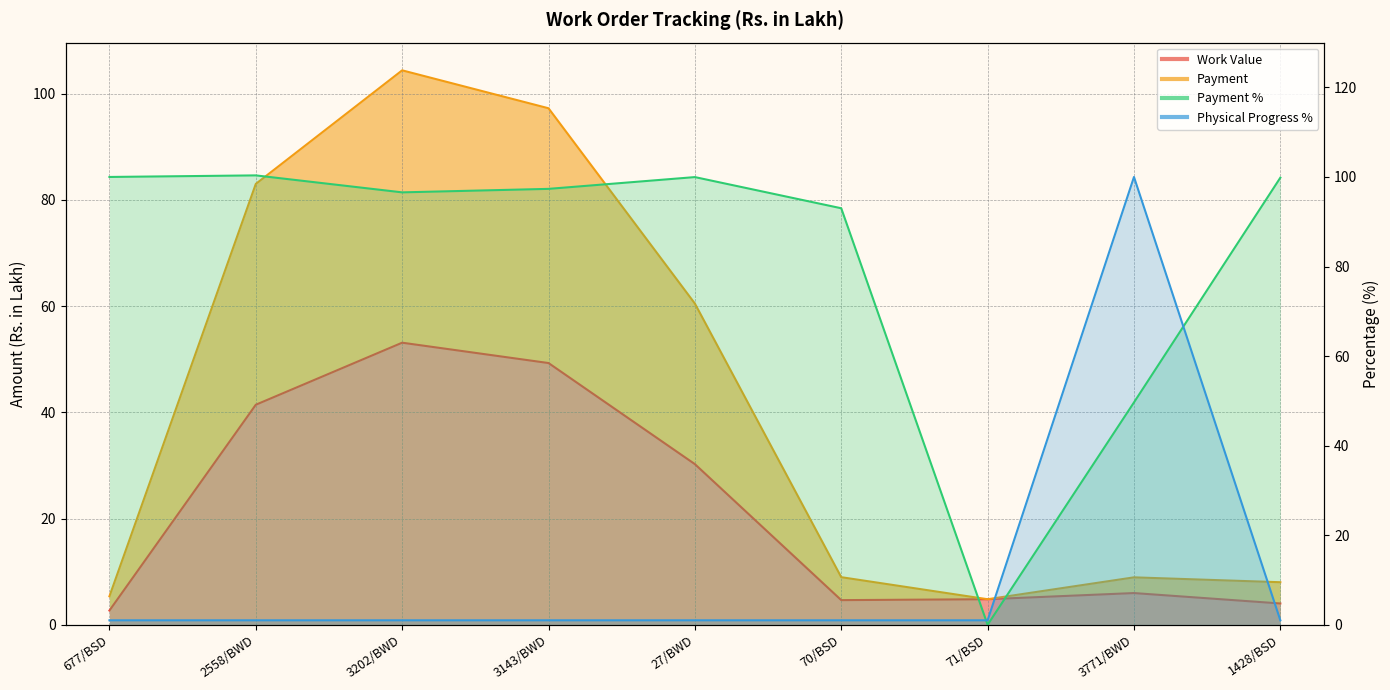

How many categories are shown in the chart?

9